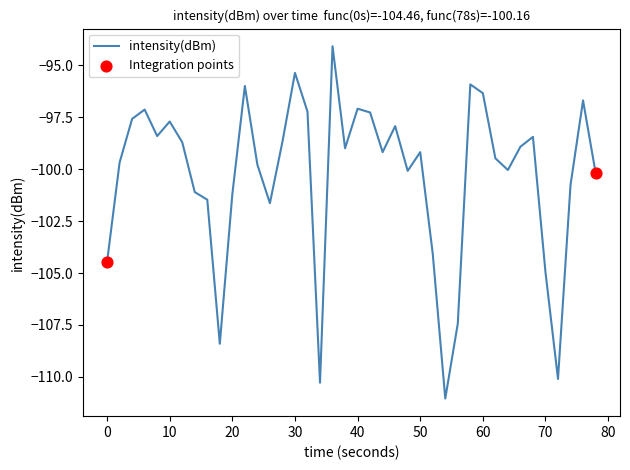

What is the minimum value shown in the chart?

-111.0